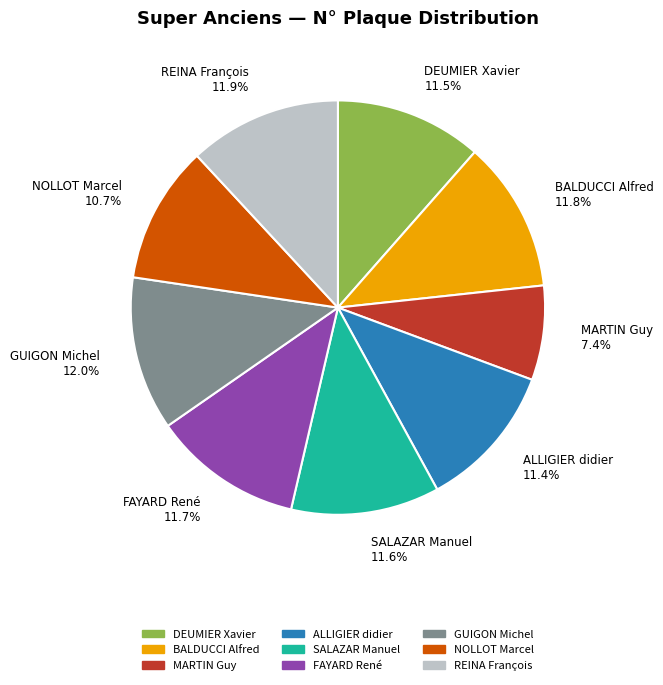

How many segments does this pie chart have?

9